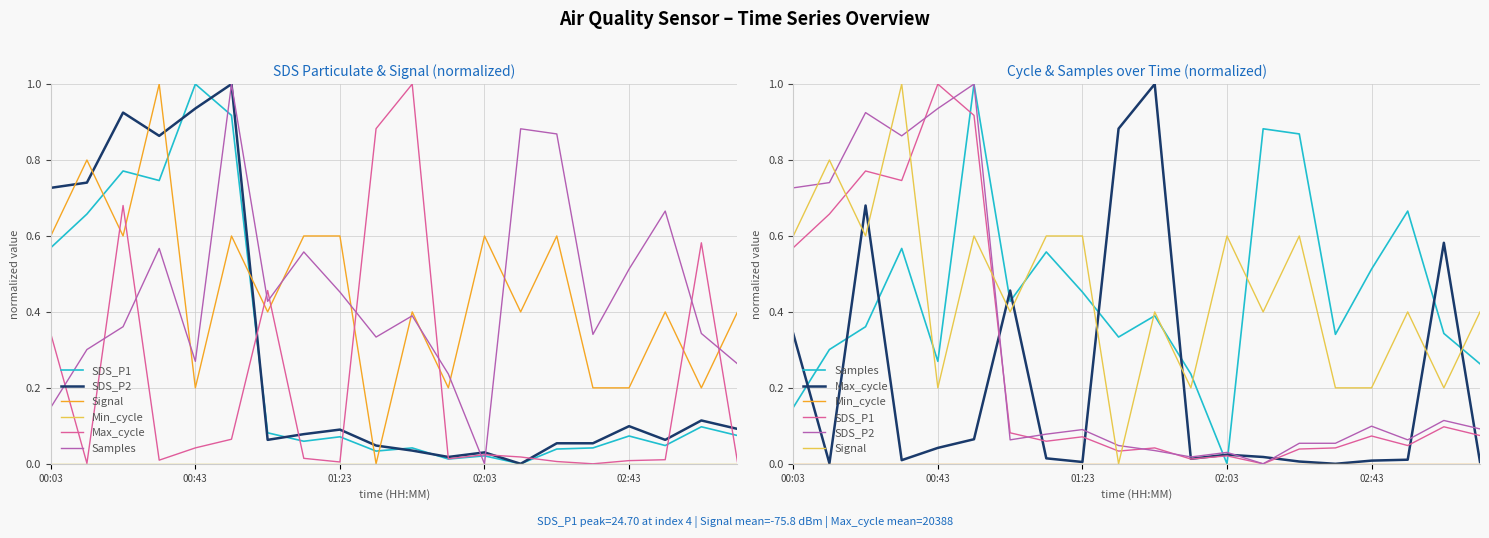

How many lines are shown in the chart?

6